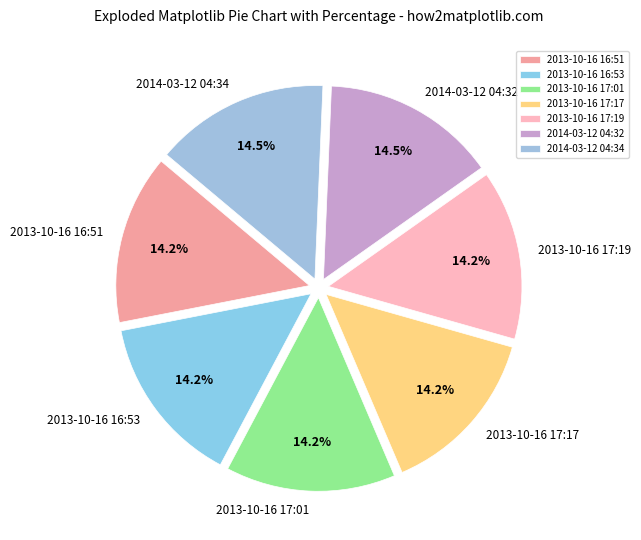

How many slices are in this pie chart?

7